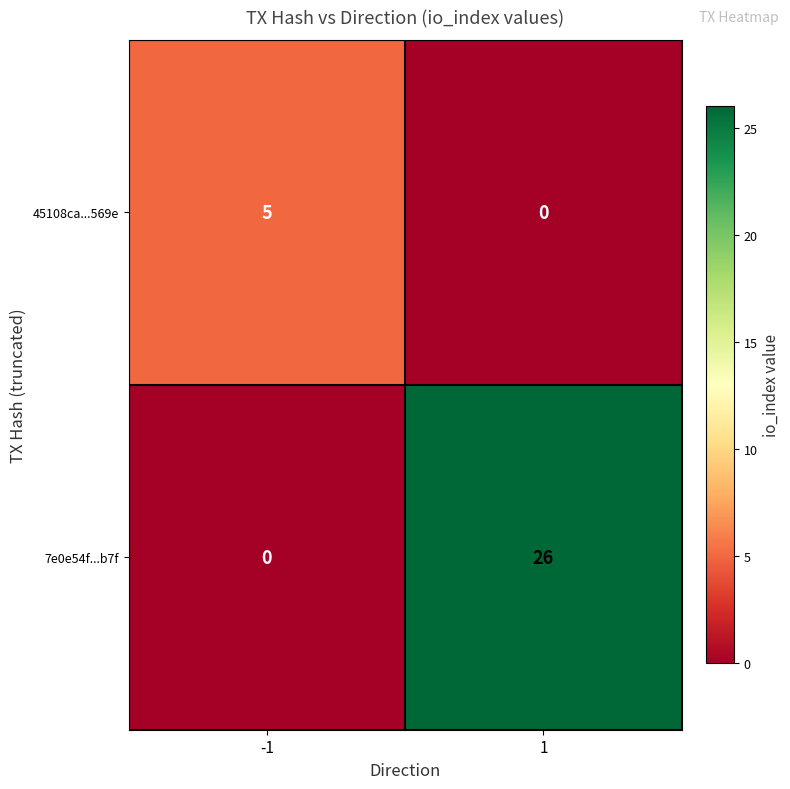

What is the total value across all series at -1?

5